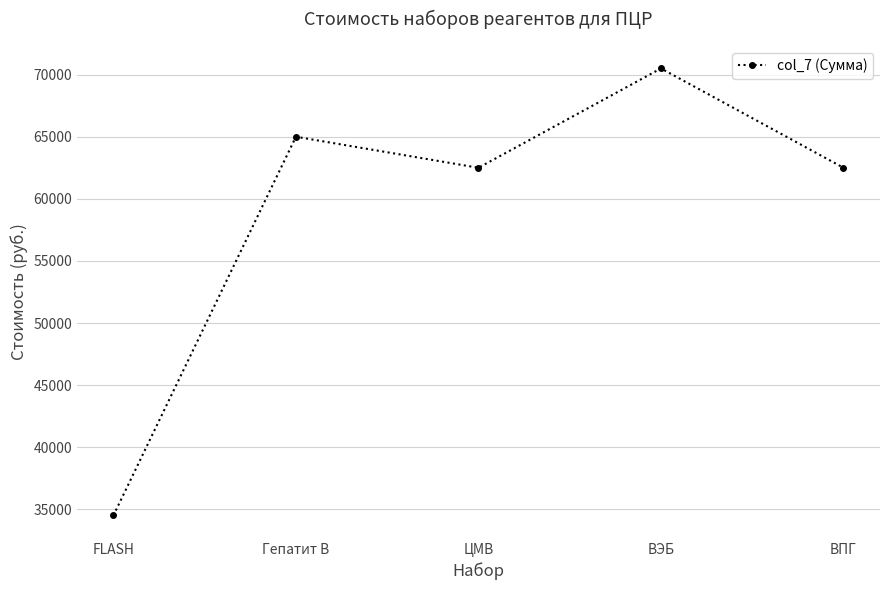

Reading left to right, what are all the values shown in this chart?

FLASH=34500	Гепатит В=65000	ЦМВ=62500	ВЭБ=70500	ВПГ=62500